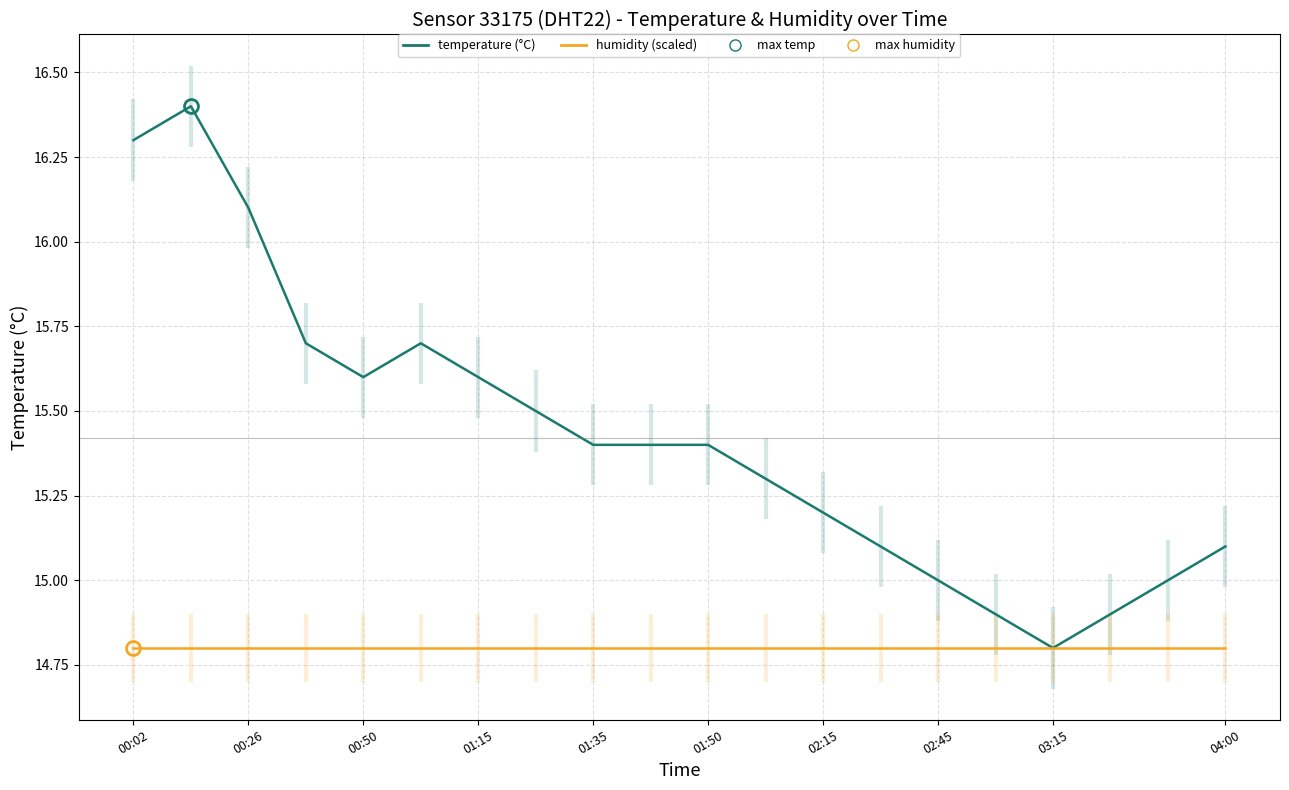

True or false: temperature (°C) and humidity (scaled) cross at least once.

False